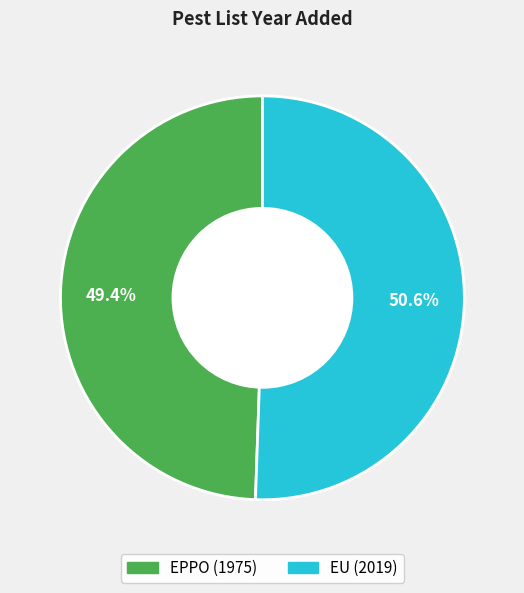

What is the total percentage of EU and EPPO?

100.0%